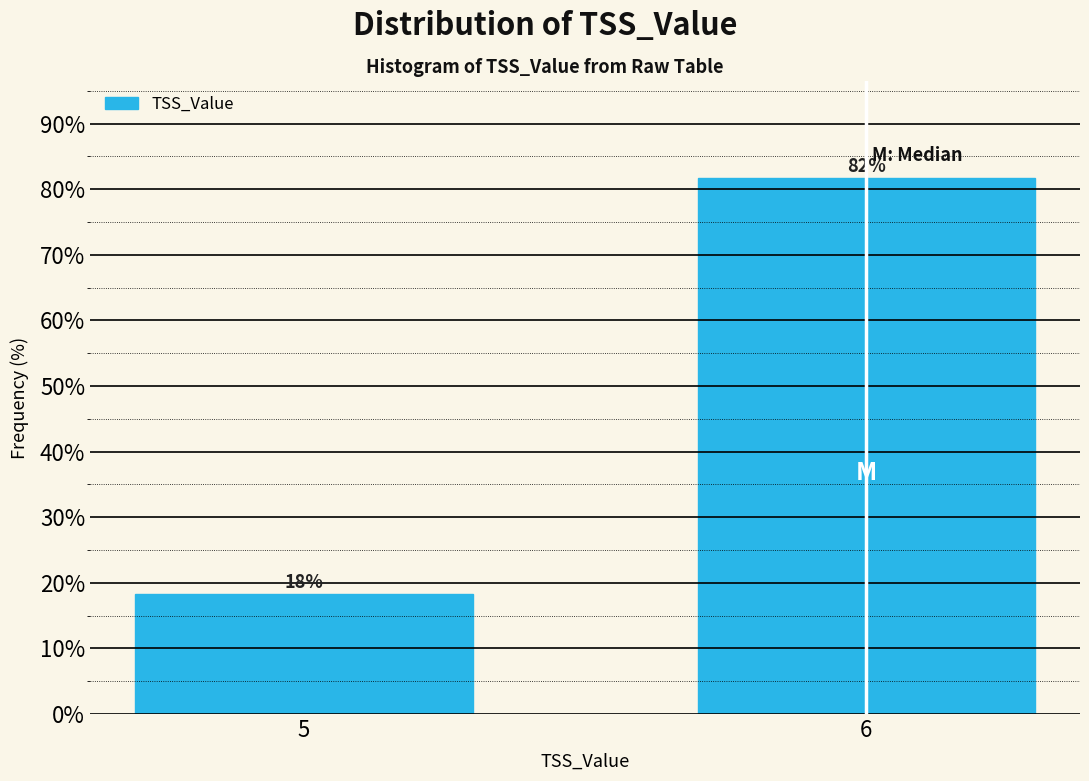

List the labels in order of value, largest first.

6, 5